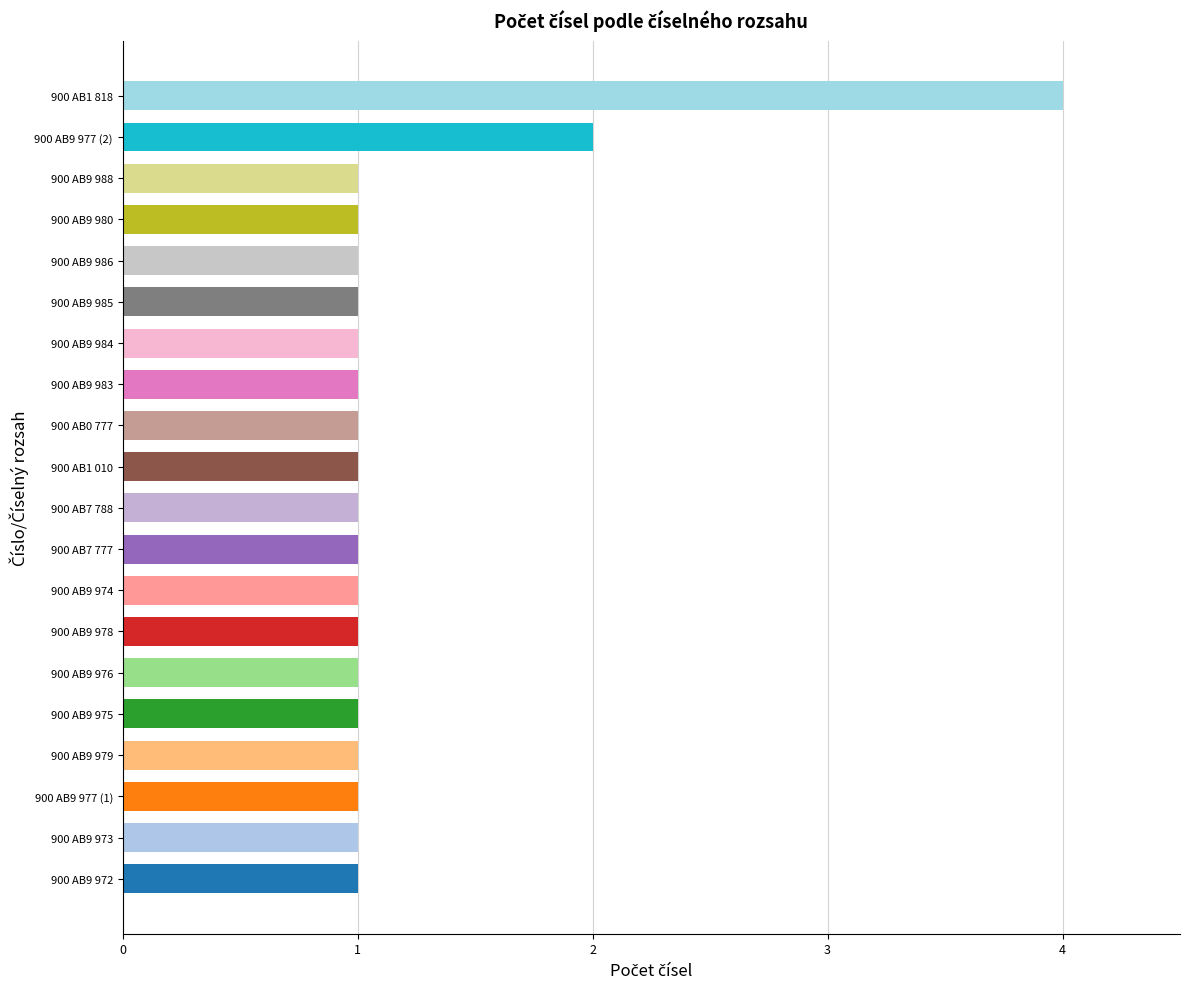

What is the greatest value displayed?

4